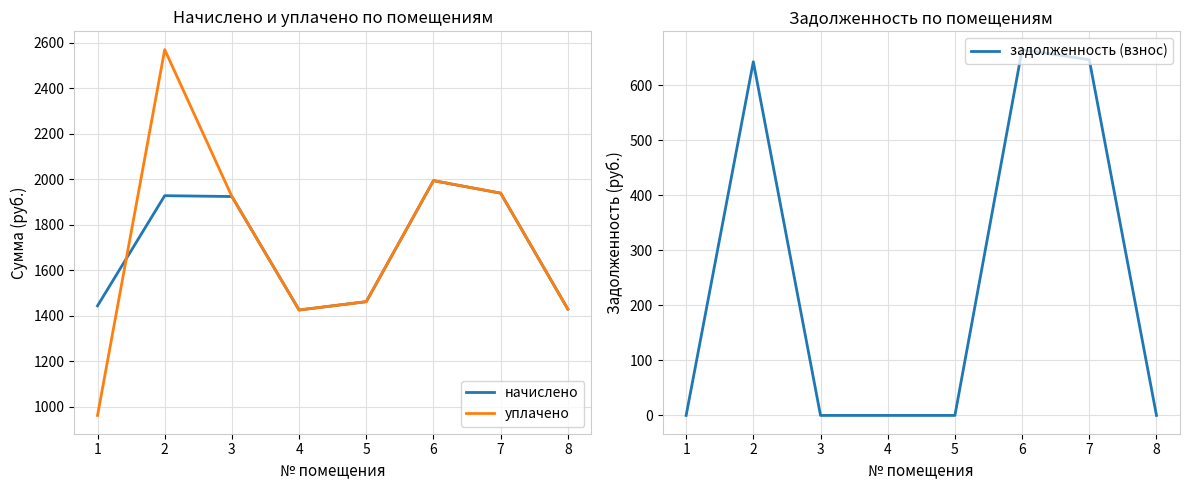

Reading left to right, extract all data points from this chart.

начислено: 1=1444.4	2=1928.3	3=1924.7	4=1426.1	5=1462.7	6=1994.3	7=1939.3	8=1429.7
уплачено: 1=962.9	2=2569.9	3=1924.7	4=1426.1	5=1462.7	6=1994.3	7=1939.4	8=1429.7
задолженность (взнос): 1=0.0	2=642.8	3=0.0	4=0.0	5=0.0	6=664.8	7=646.4	8=0.0